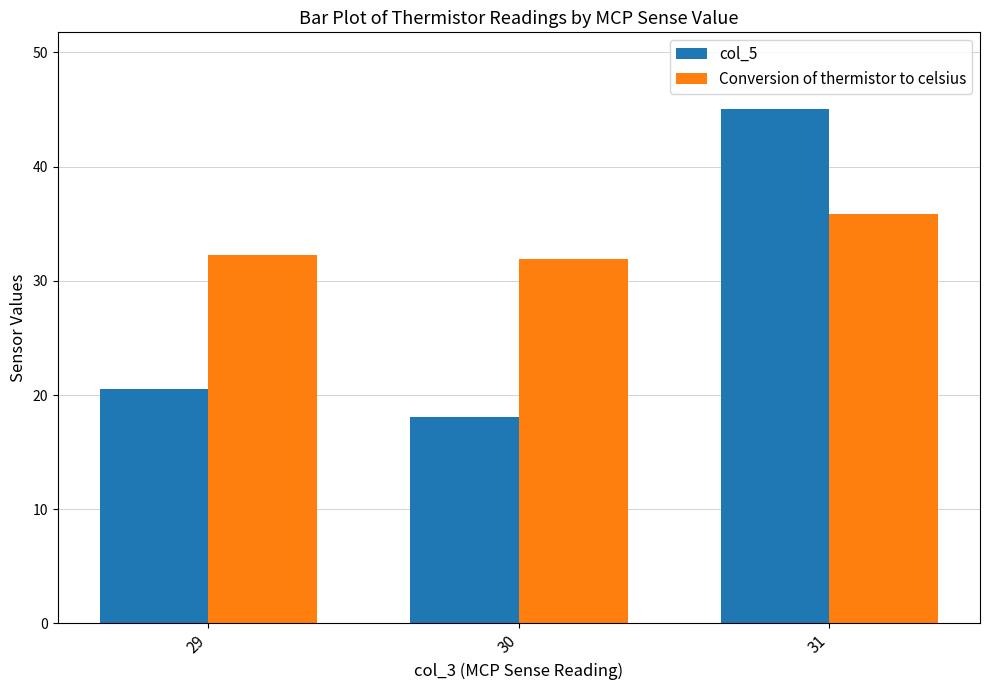

What is the difference between the highest and lowest values at 31?

9.2